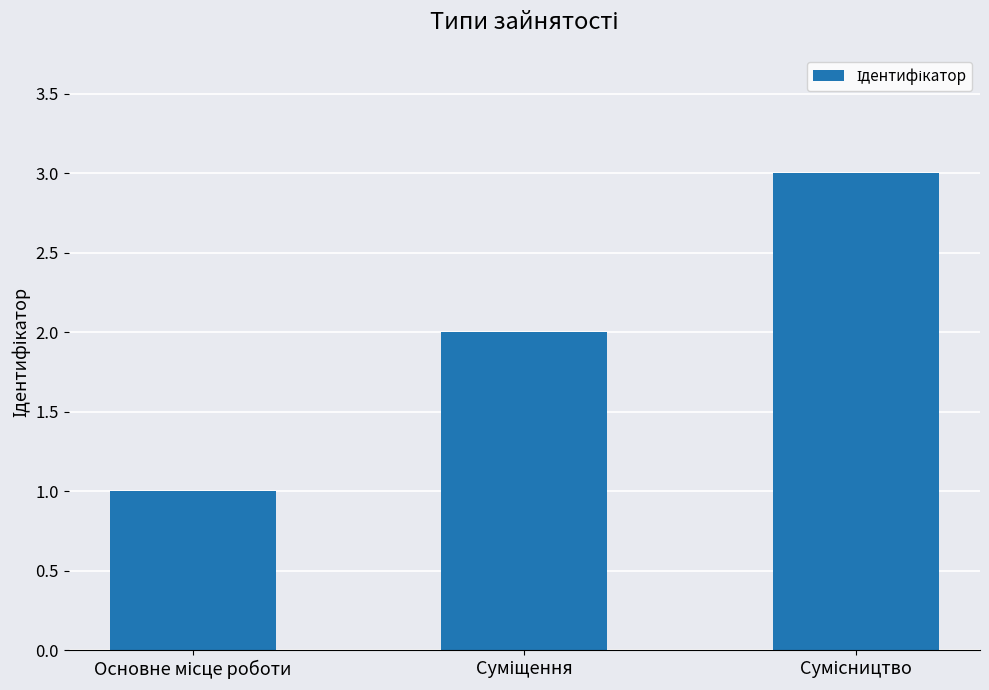

Count the values in the range 1 to 3.

3